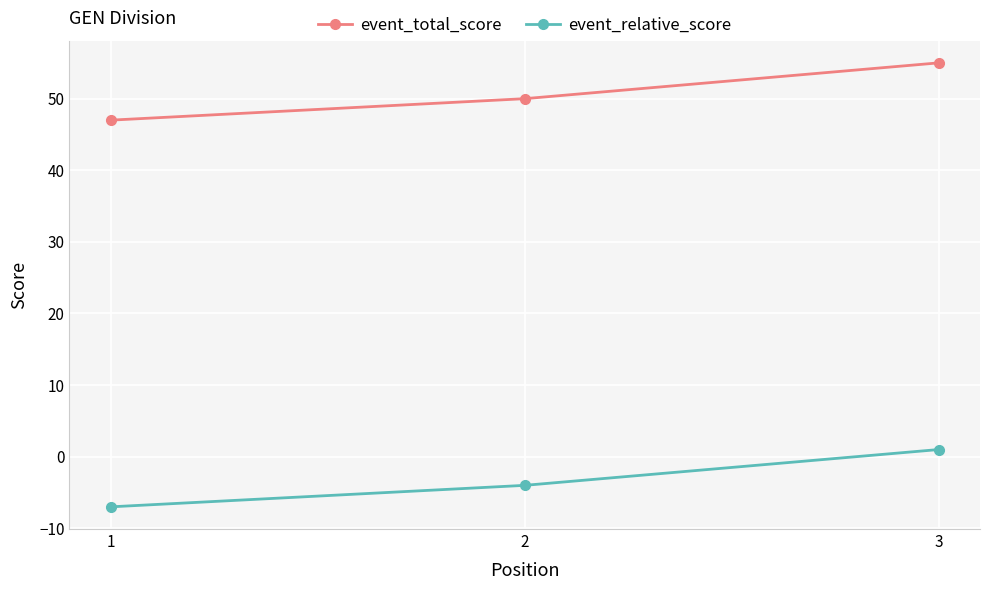

At which label does event_relative_score reach its peak?

3